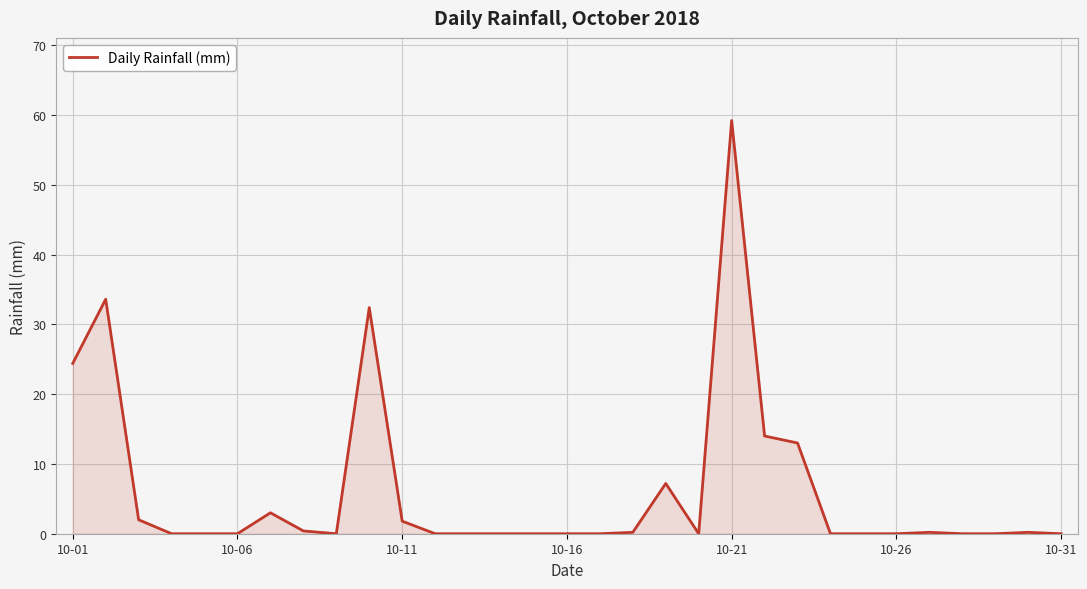

What is the greatest value displayed?

59.2